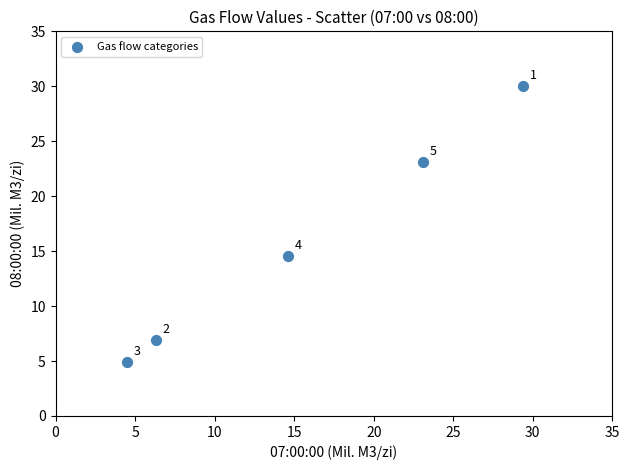

What Y value in the scatter plot is closest to 17?

14.6